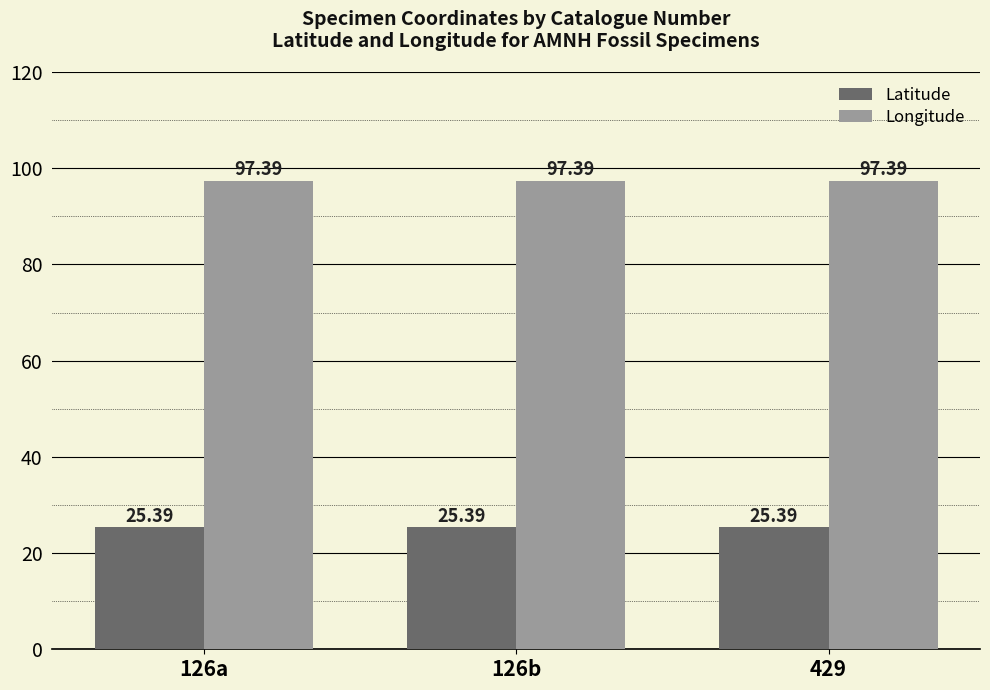

Reading left to right, list all the values displayed in this chart.

Latitude: 126a=25.4	126b=25.4	429=25.4
Longitude: 126a=97.4	126b=97.4	429=97.4